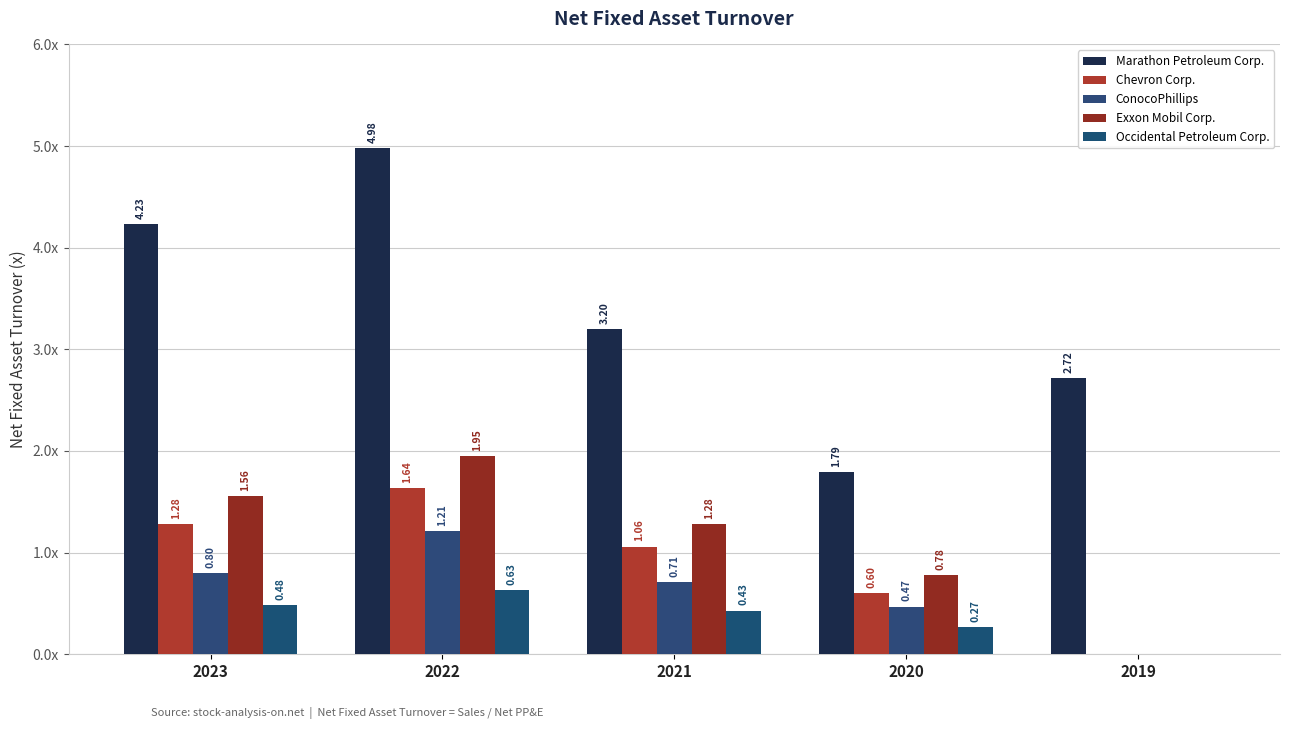

What is the difference between the Exxon Mobil Corp. values at 2023 and 2021?

0.3